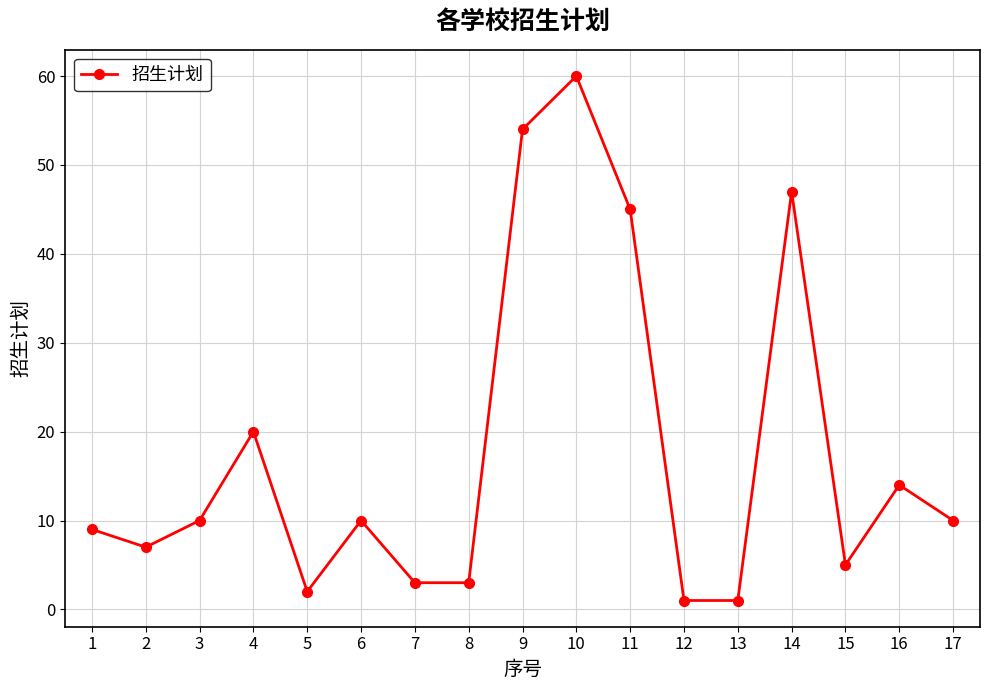

At which category does the data reach its first local peak?

4